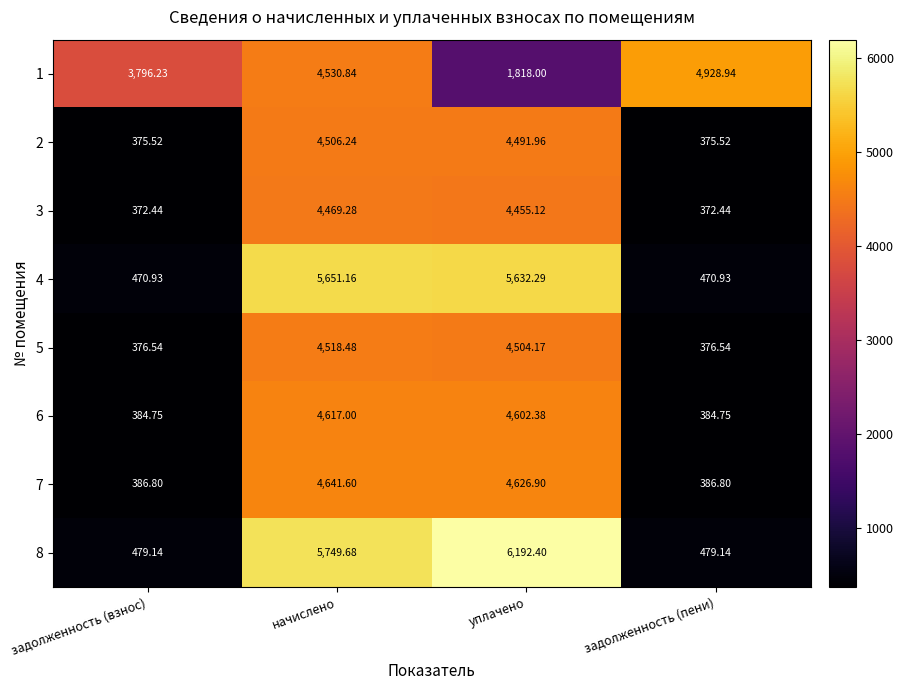

At which category is the sum across all series the highest?

начислено